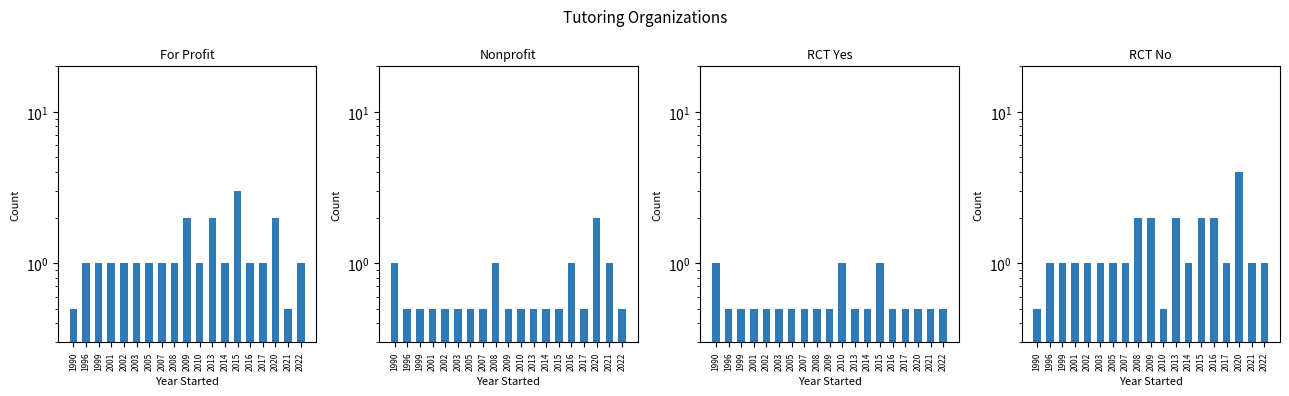

Reading right to left, transcribe all the data shown in this chart.

For Profit: 2022=1.0	2021=0.5	2020=2.0	2017=1.0	2016=1.0	2015=3.0	2014=1.0	2013=2.0	2010=1.0	2009=2.0	2008=1.0	2007=1.0	2005=1.0	2003=1.0	2002=1.0	2001=1.0	1999=1.0	1996=1.0	1990=0.5
Nonprofit: 2022=0.5	2021=1.0	2020=2.0	2017=0.5	2016=1.0	2015=0.5	2014=0.5	2013=0.5	2010=0.5	2009=0.5	2008=1.0	2007=0.5	2005=0.5	2003=0.5	2002=0.5	2001=0.5	1999=0.5	1996=0.5	1990=1.0
RCT Yes: 2022=0.5	2021=0.5	2020=0.5	2017=0.5	2016=0.5	2015=1.0	2014=0.5	2013=0.5	2010=1.0	2009=0.5	2008=0.5	2007=0.5	2005=0.5	2003=0.5	2002=0.5	2001=0.5	1999=0.5	1996=0.5	1990=1.0
RCT No: 2022=1.0	2021=1.0	2020=4.0	2017=1.0	2016=2.0	2015=2.0	2014=1.0	2013=2.0	2010=0.5	2009=2.0	2008=2.0	2007=1.0	2005=1.0	2003=1.0	2002=1.0	2001=1.0	1999=1.0	1996=1.0	1990=0.5